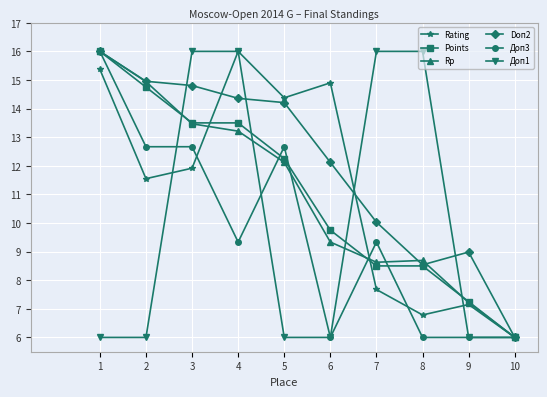

What is the value of the Rating point at the 9th from the left?

7.2